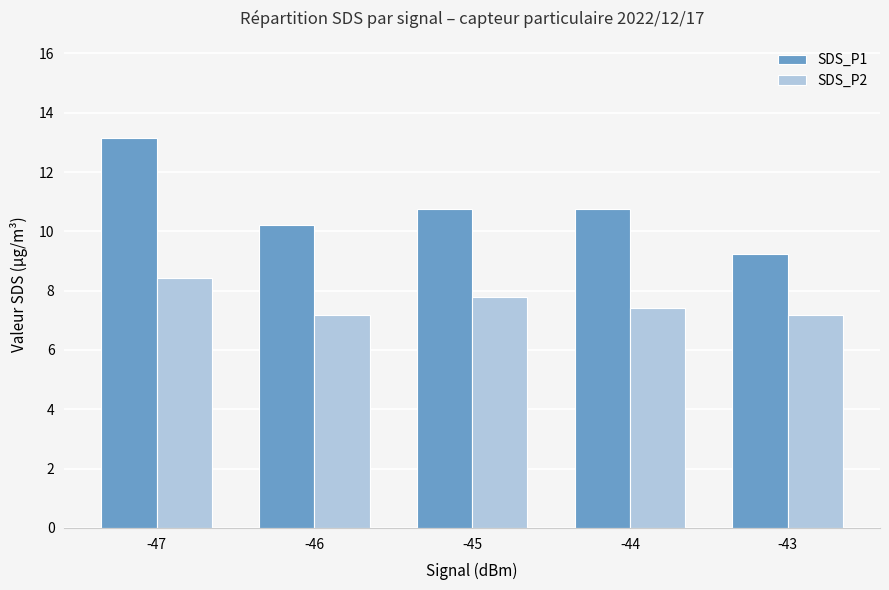

Rank the series by their average value, from highest to lowest.

SDS_P1, SDS_P2